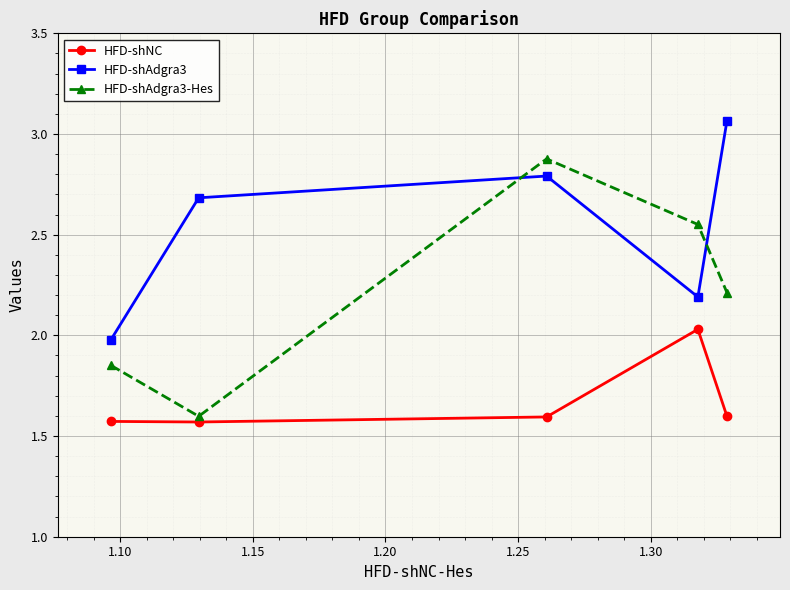

True or false: HFD-shNC and HFD-shAdgra3 cross at least once.

False